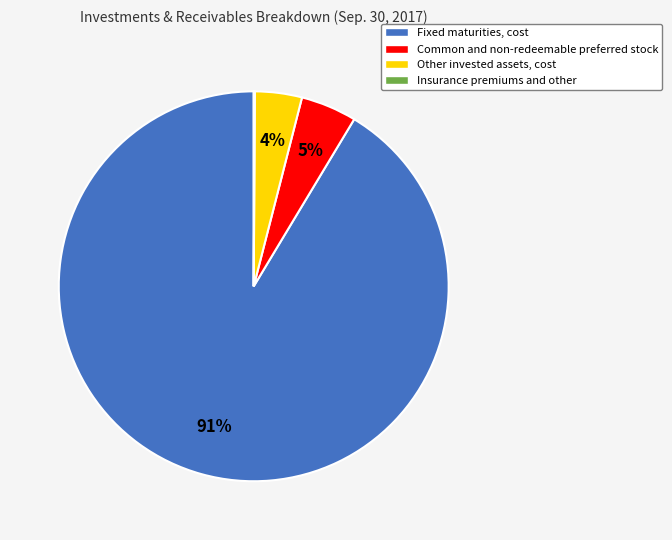

To the nearest percent, what is the difference between the largest and smallest slice percentages?

91%